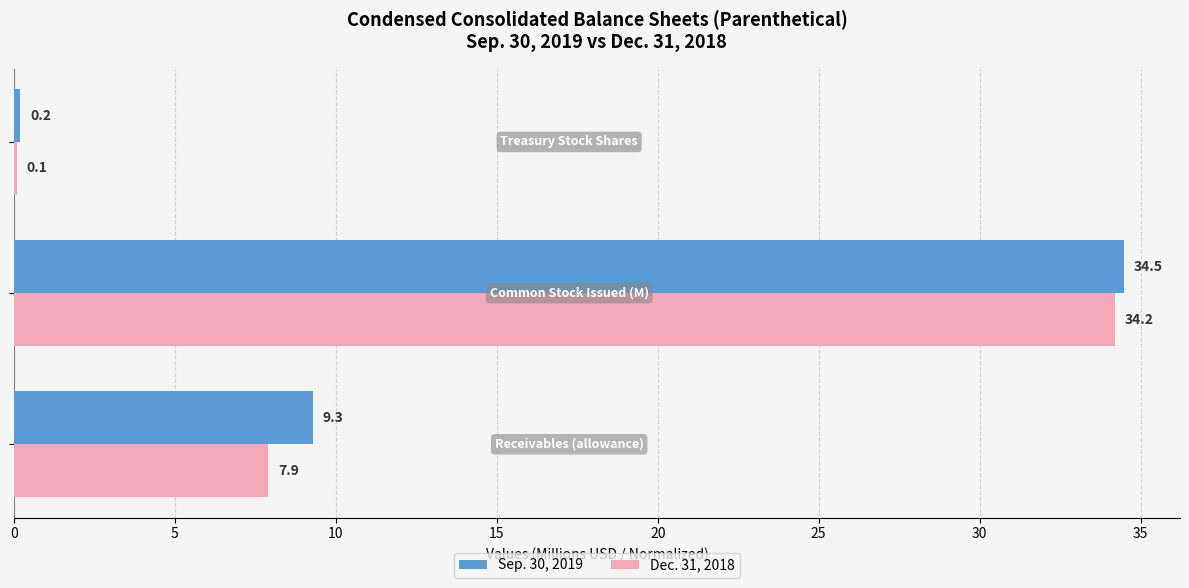

What is the maximum value shown in the chart?

34.5